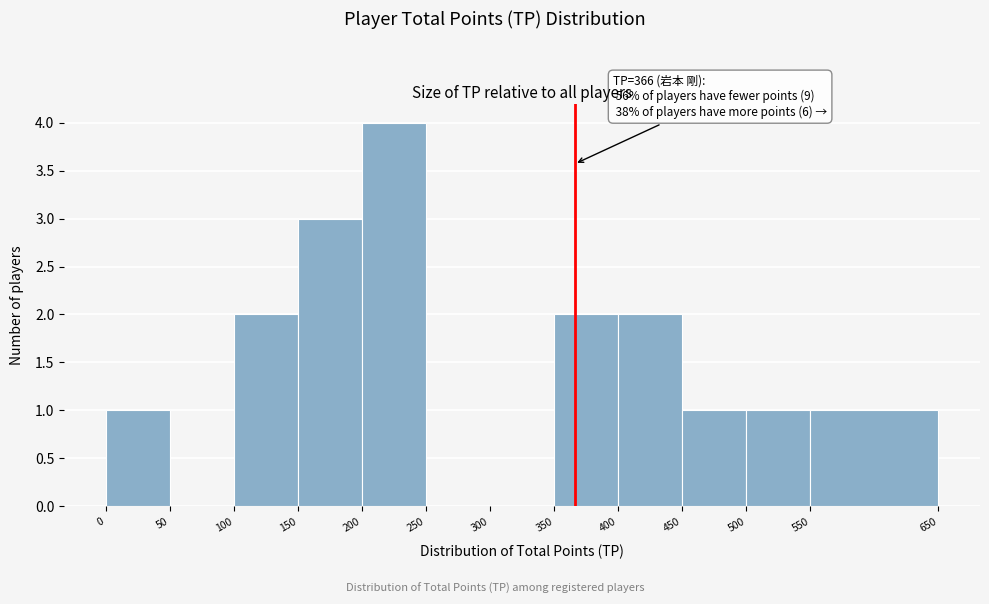

Over which range of the x-axis is the bar tallest?

200 to 250